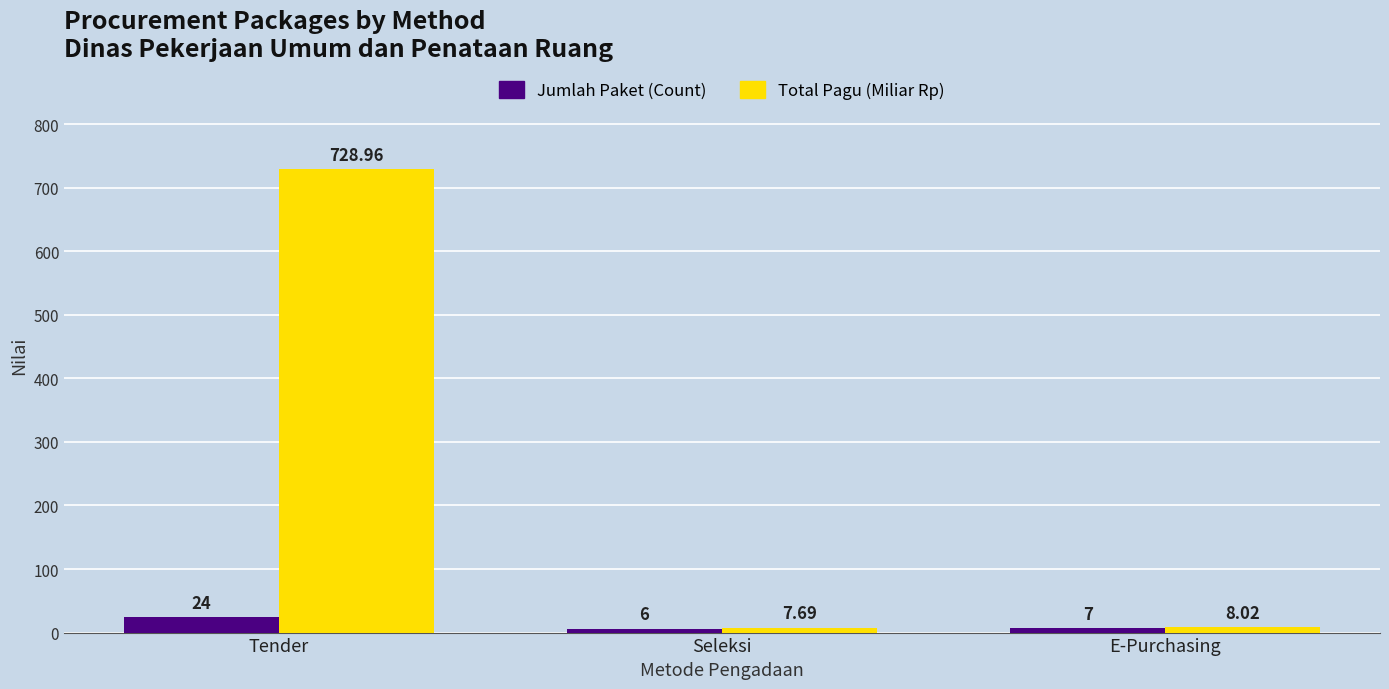

Rank the series by their average value, from highest to lowest.

Total Pagu (Miliar Rp), Jumlah Paket (Count)